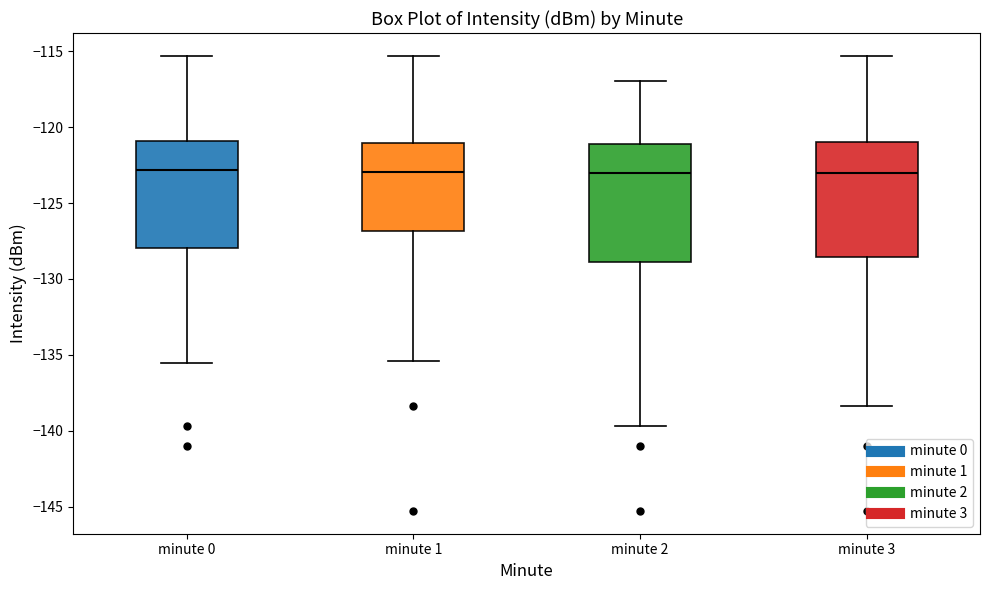

Reading left to right, transcribe this box plot: for each box, give where its median line is, the range the box spans, and where its two whiskers end, as read against the y-axis. The values are not printed on the chart, so give them approximately, as read against the axis.

minute 0: median -123.0, box -128.0 to -121.0, whiskers -135.5 to -115.5
minute 1: median -123.0, box -127.0 to -121.0, whiskers -135.5 to -115.5
minute 2: median -123.0, box -129.0 to -121.0, whiskers -139.5 to -117.0
minute 3: median -123.0, box -128.5 to -121.0, whiskers -138.5 to -115.5